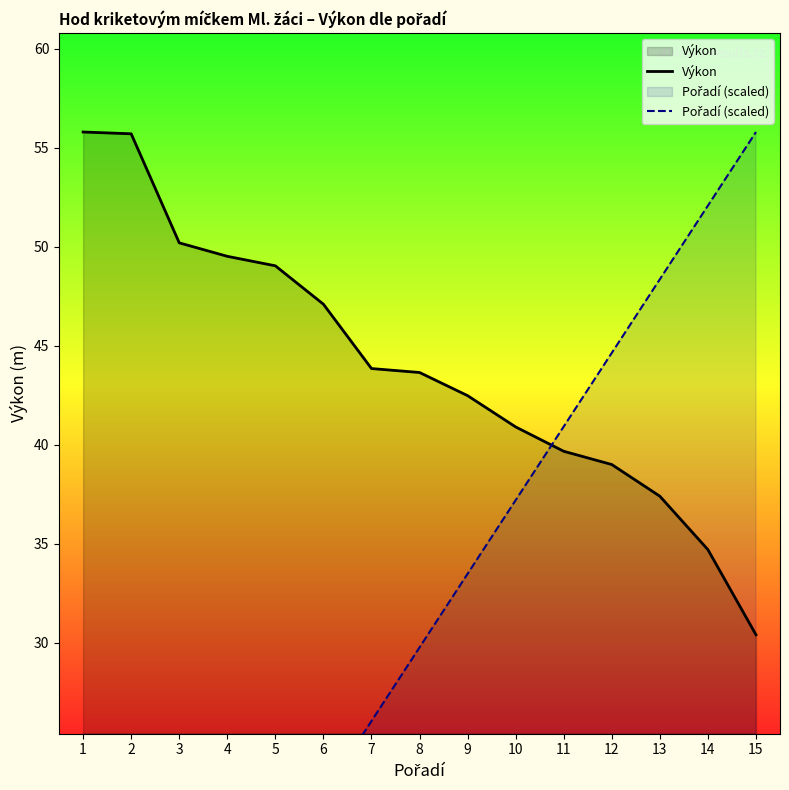

What is the highest value of the Výkon series?

55.8